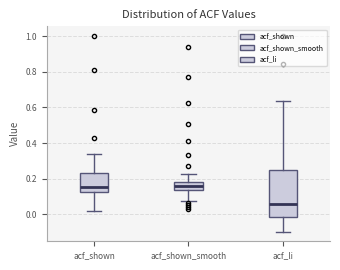

Reading left to right, read every box against the y-axis: the position of its median line, the range the box covers, and the ends of its whiskers. The values are not printed on the chart, so give them approximately, as read against the axis.

acf_shown: median 0.16, box 0.12 to 0.24, whiskers 0.02 to 0.34
acf_shown_smooth: median 0.16, box 0.14 to 0.18, whiskers 0.08 to 0.22
acf_li: median 0.06, box -0.02 to 0.24, whiskers -0.10 to 0.64